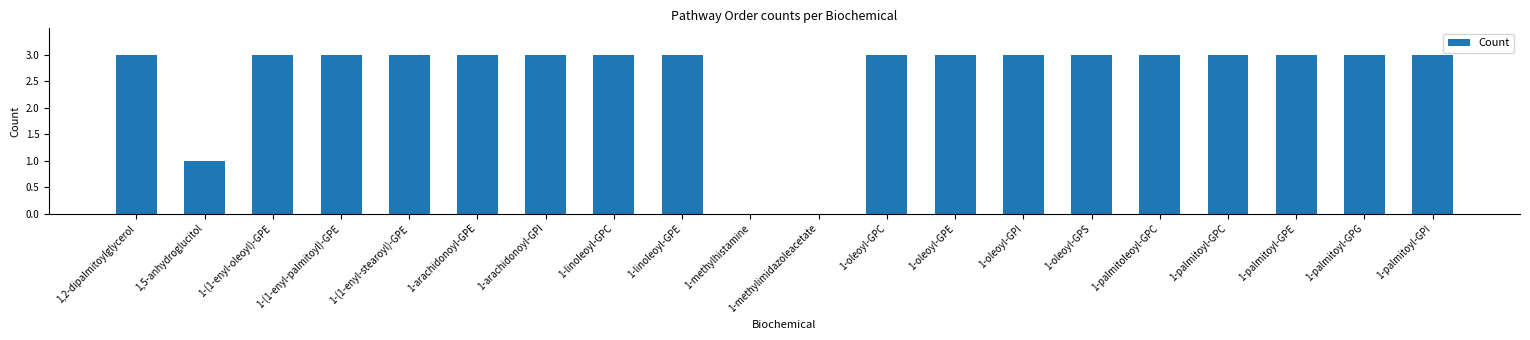

The value at 1-methylimidazoleacetate is 0. True or false?

True